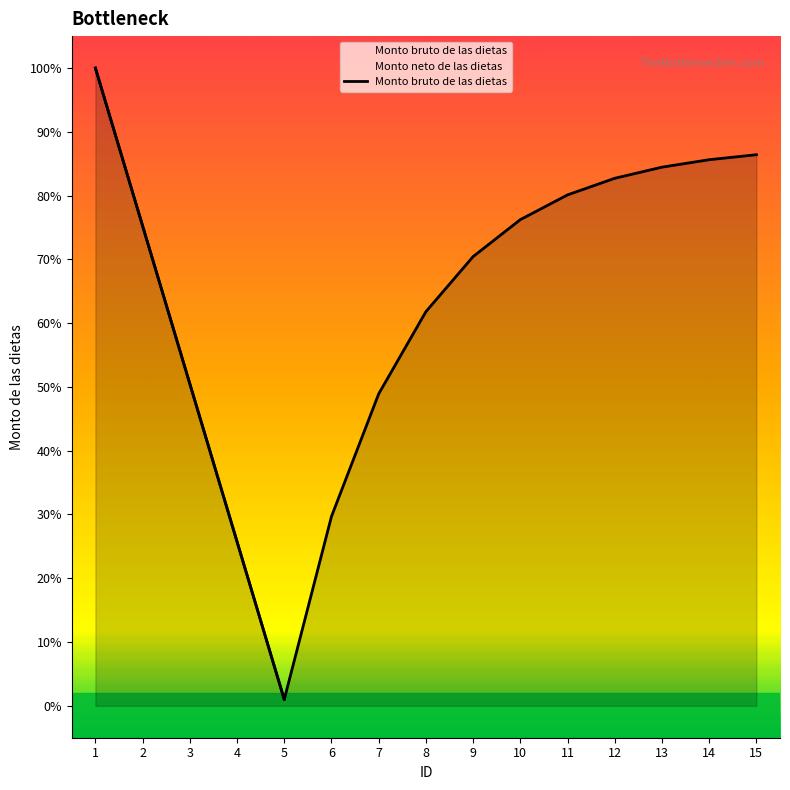

Rank the categories by value from highest to lowest.

1, 15, 14, 13, 12, 11, 10, 2, 9, 8, 3, 7, 6, 4, 5